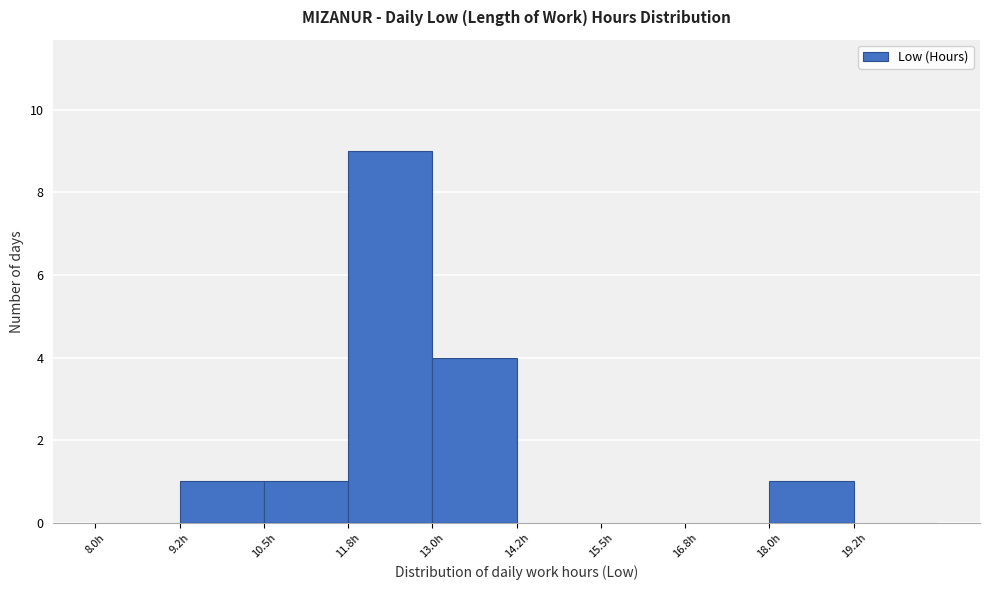

Reading left to right, list every bar in this chart as the range it spans on the x-axis followed by its height. Neither the bar edges nor the heights are printed on the chart, so give them approximately, as read against the axes.

8.00 to 9.25: 0
9.25 to 10.50: 1
10.50 to 11.75: 1
11.75 to 13.00: 9
13.00 to 14.25: 4
14.25 to 15.50: 0
15.50 to 16.75: 0
16.75 to 18.00: 0
18.00 to 19.25: 1
19.25 to 20.50: 0